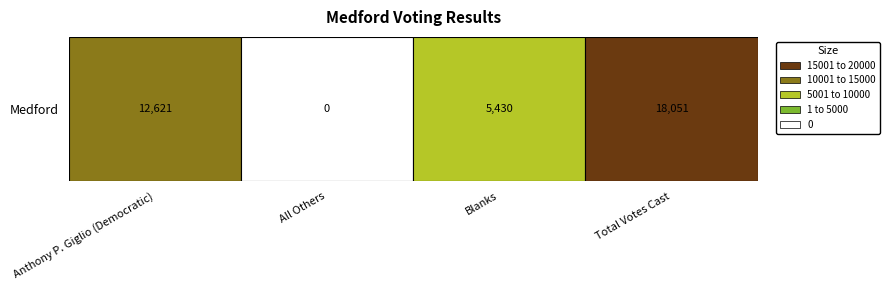

List the labels in order of value, largest first.

Total Votes Cast, Anthony P. Giglio (Democratic), Blanks, All Others